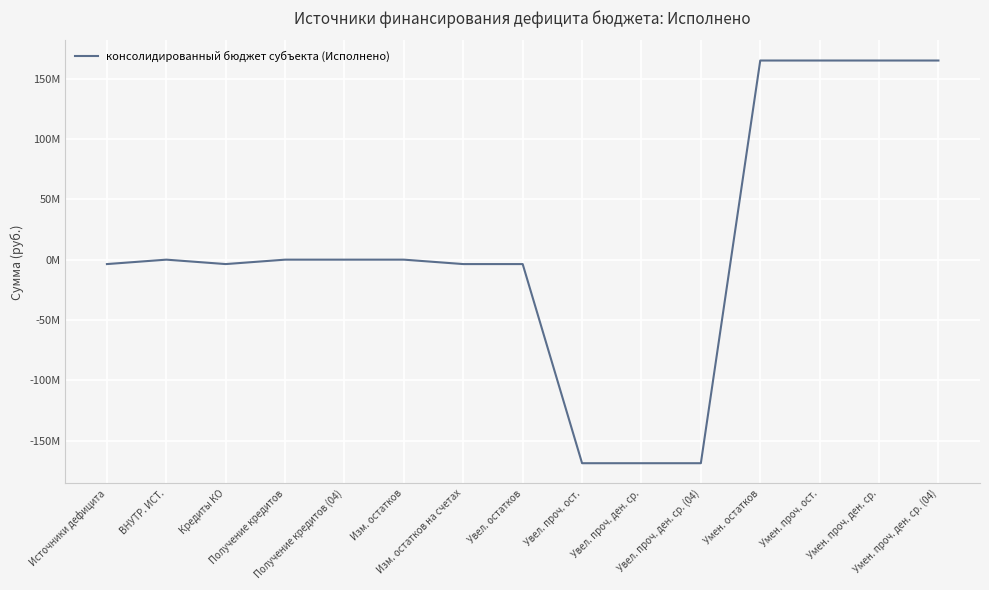

Is this an area chart (filled region under the line)?

No